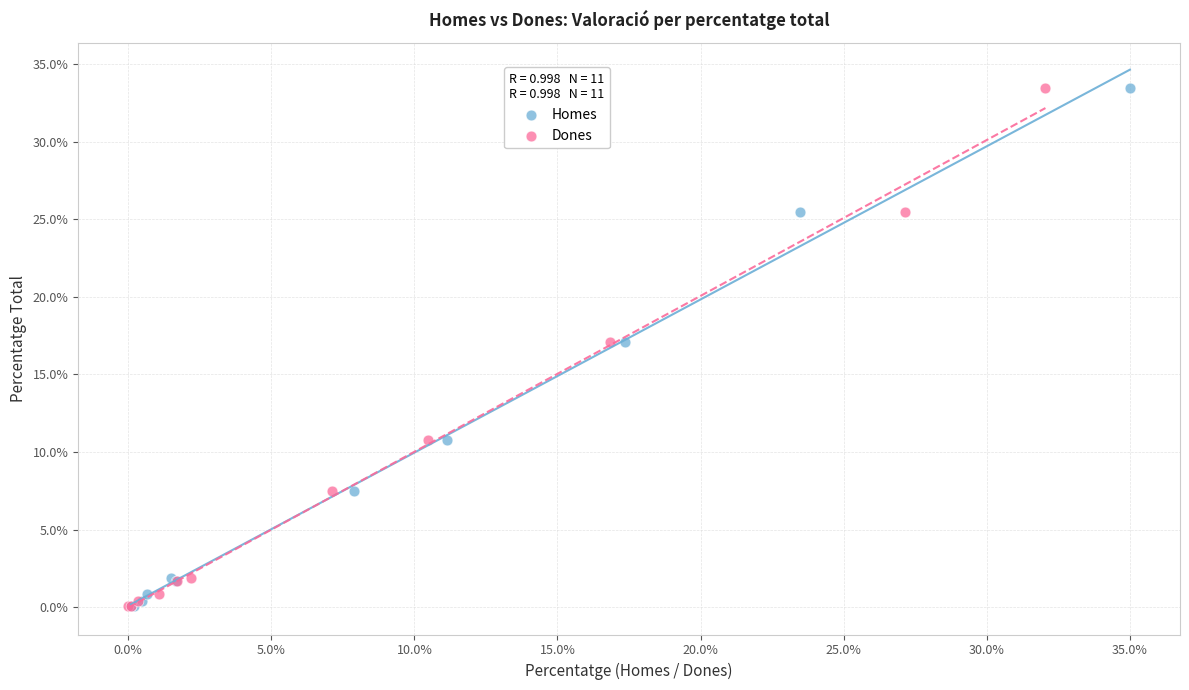

What are all the series names shown in the legend?

Homes, Dones